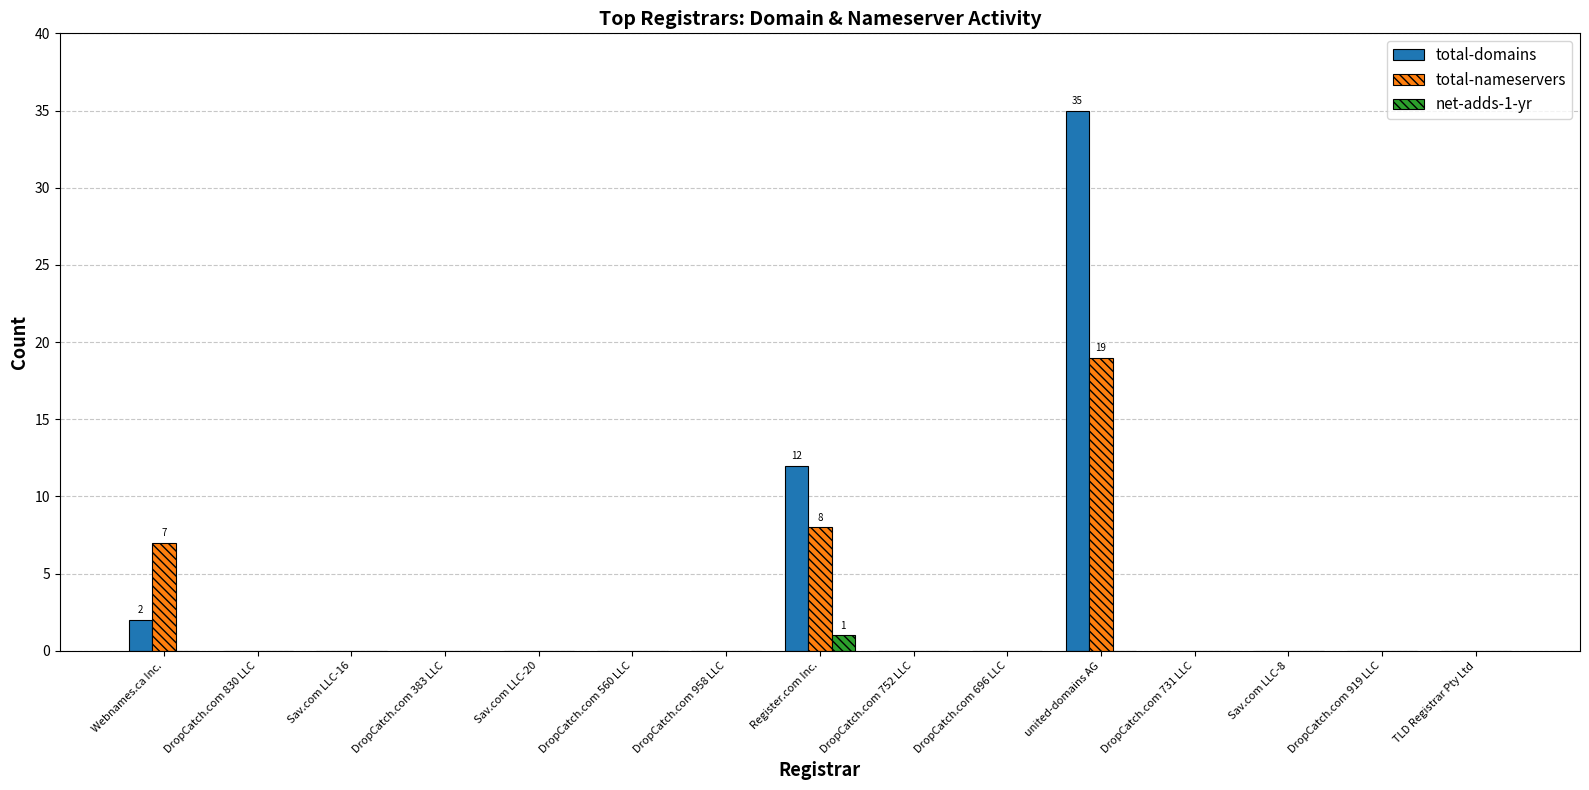

What is the maximum value shown in the chart?

35